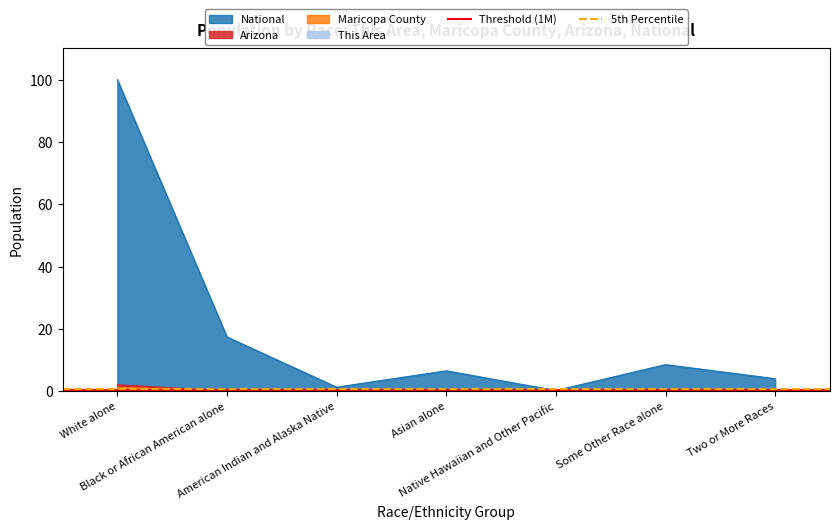

Is it true that 5th Percentile equals 0.6 at White alone?

True